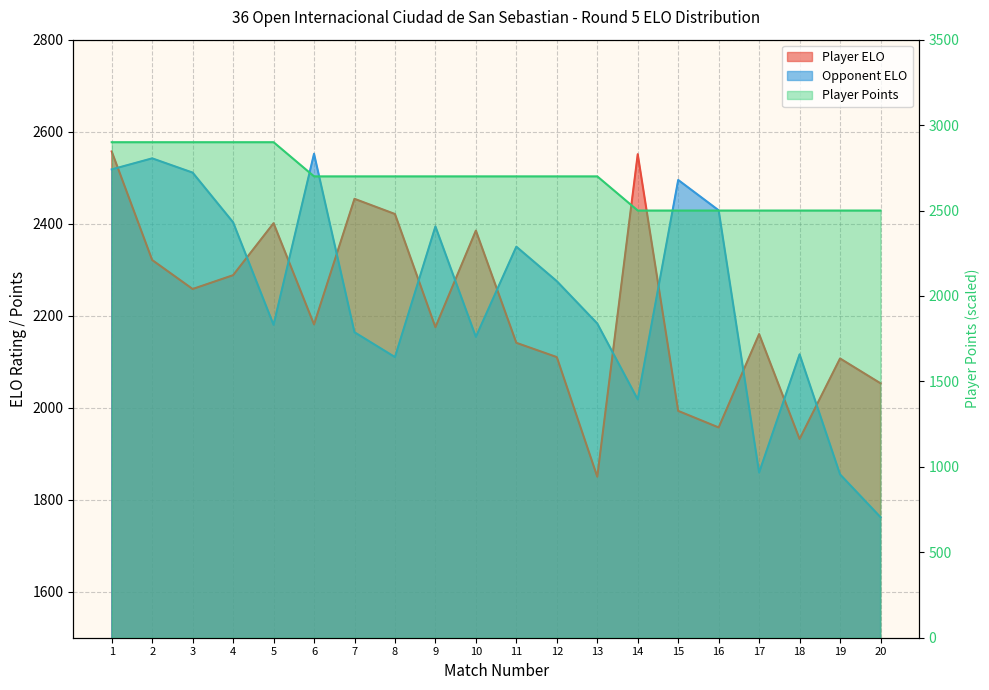

Which category has the lowest value across all series?

20